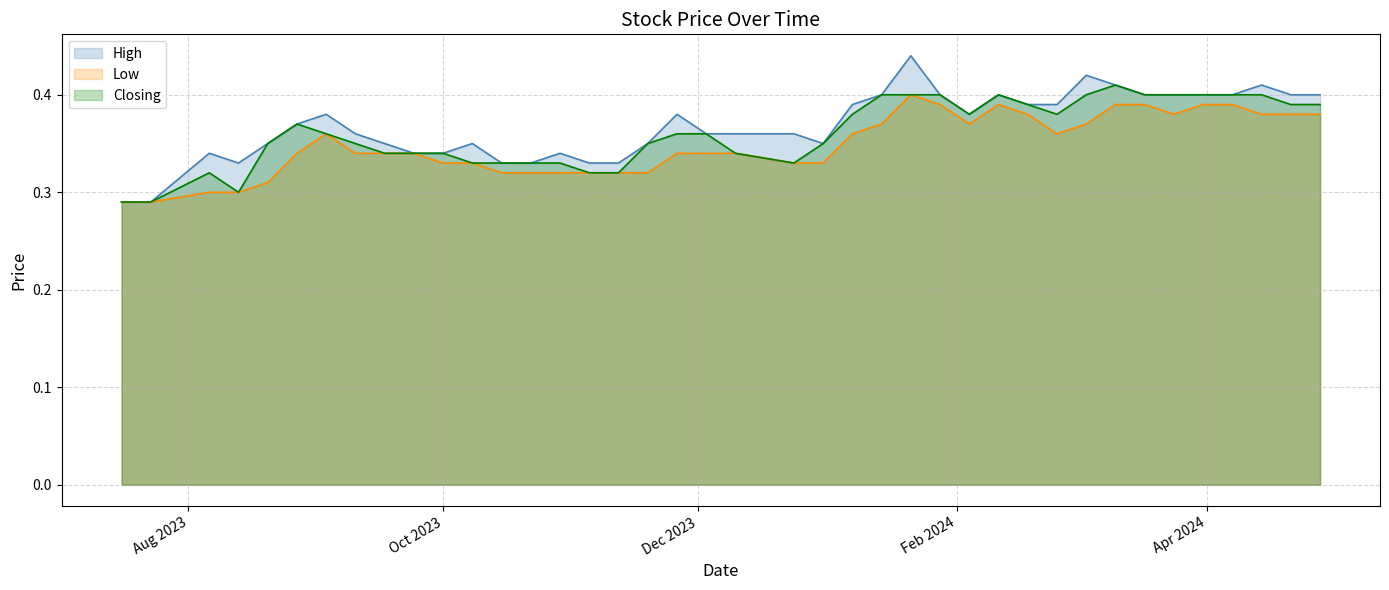

Which series has the widest spread of values?

High